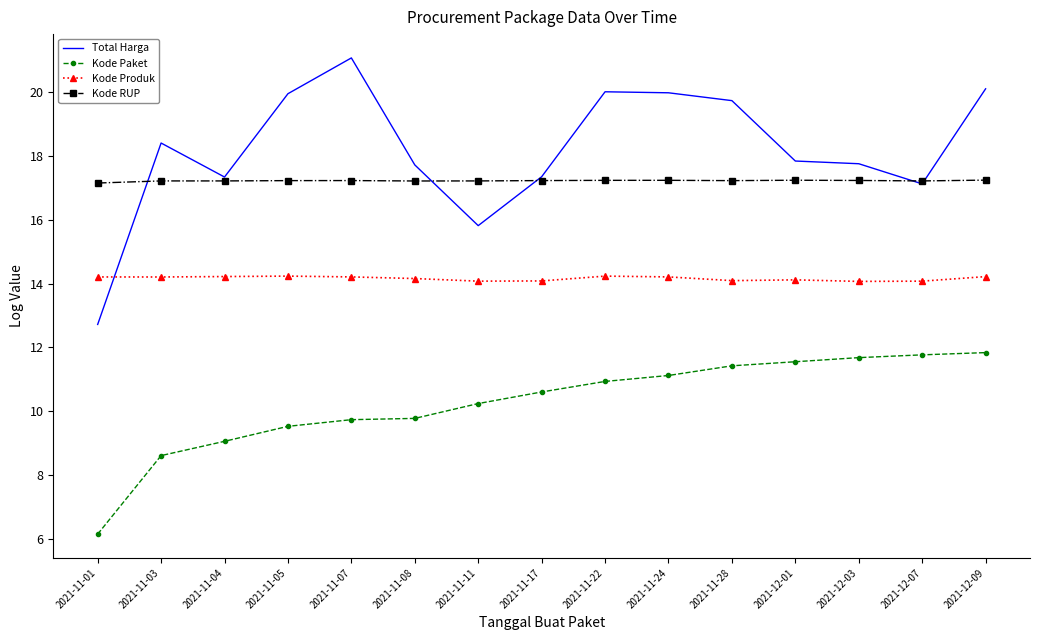

What is the difference between the maximum and minimum values in the Total Harga series?

8.4